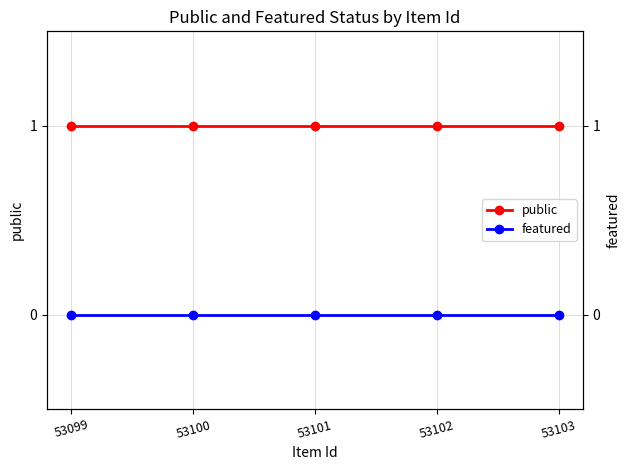

List the series in order of their peak value, lowest first.

featured, public